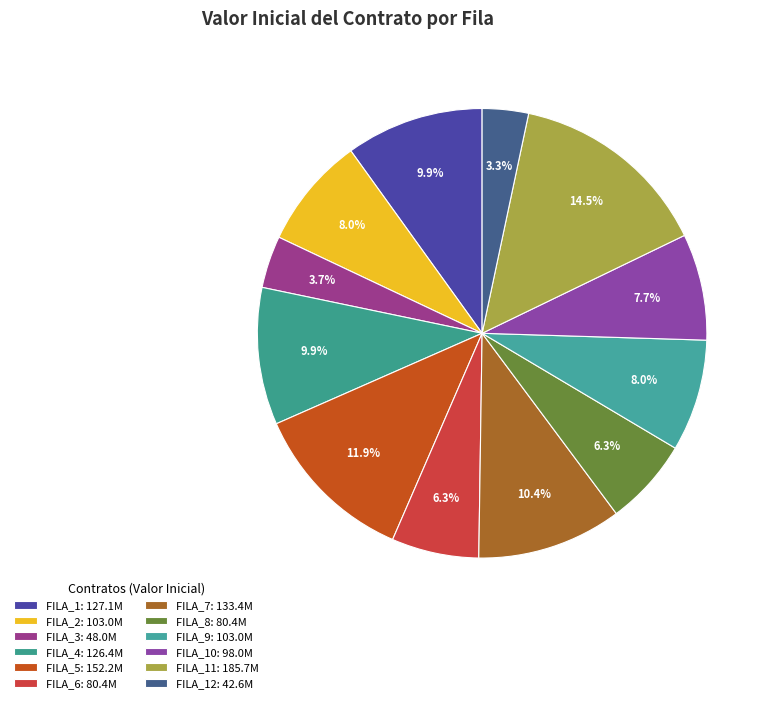

How many slices are in this pie chart?

12